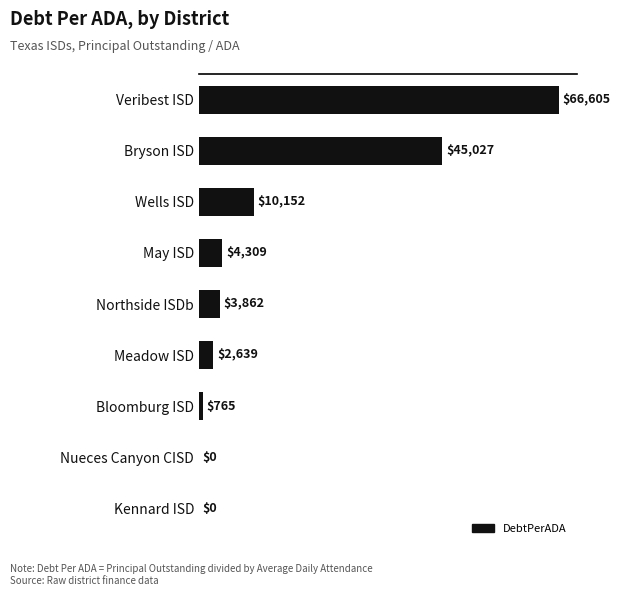

Where is the data nearest to the value 33302?

Bryson ISD